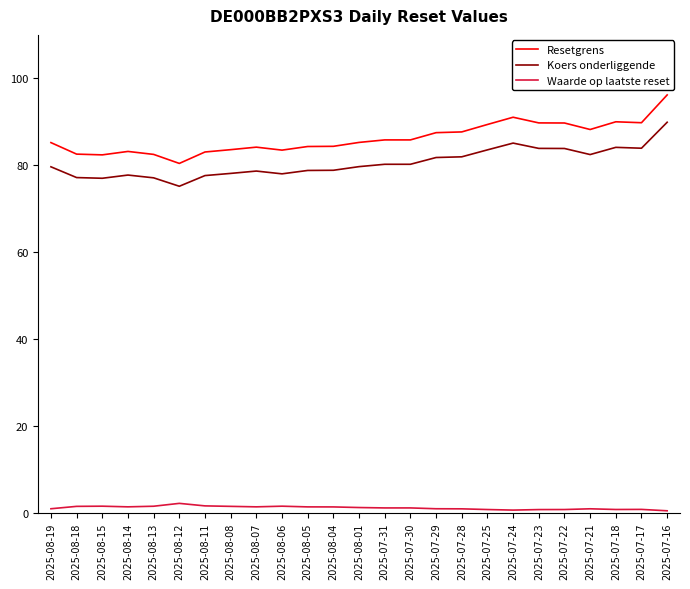

What is the difference between the second highest and second lowest values in the Koers onderliggende series?

8.1